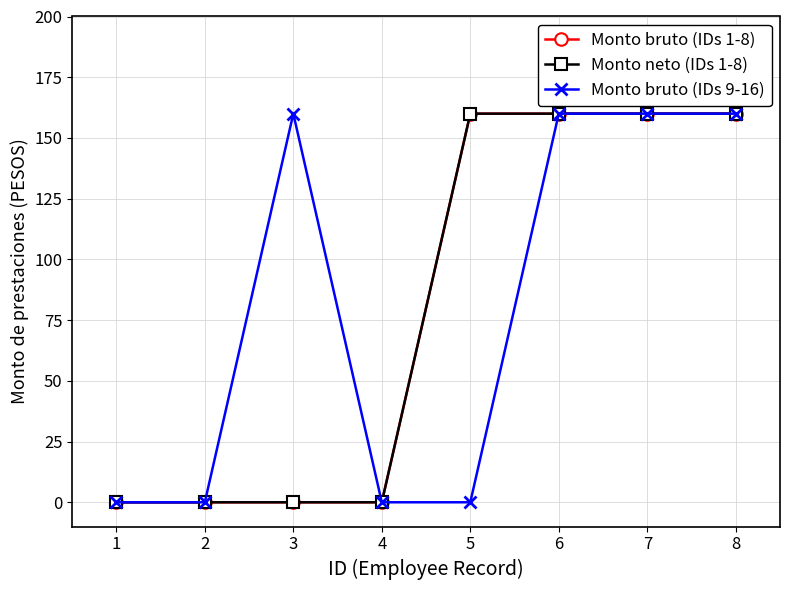

How many categories are shown in the chart?

8